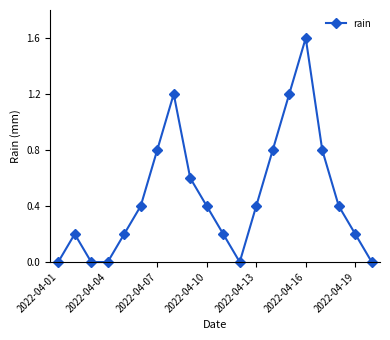

Count the number of data series in this chart.

1